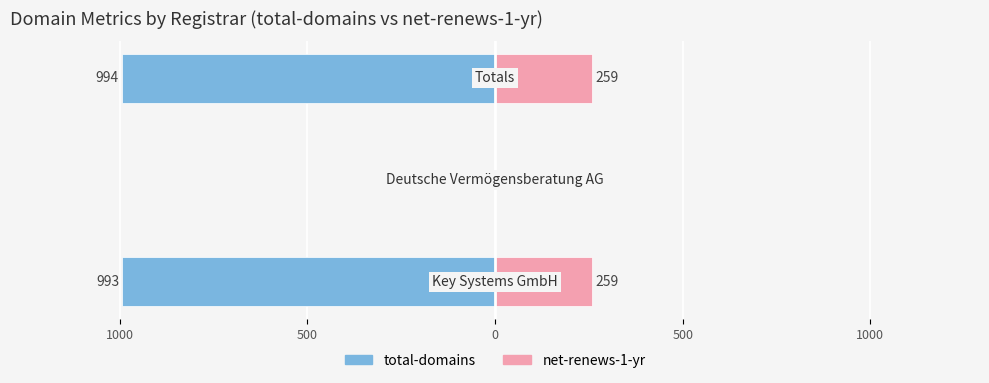

What is the highest value of the net-renews-1-yr series?

259